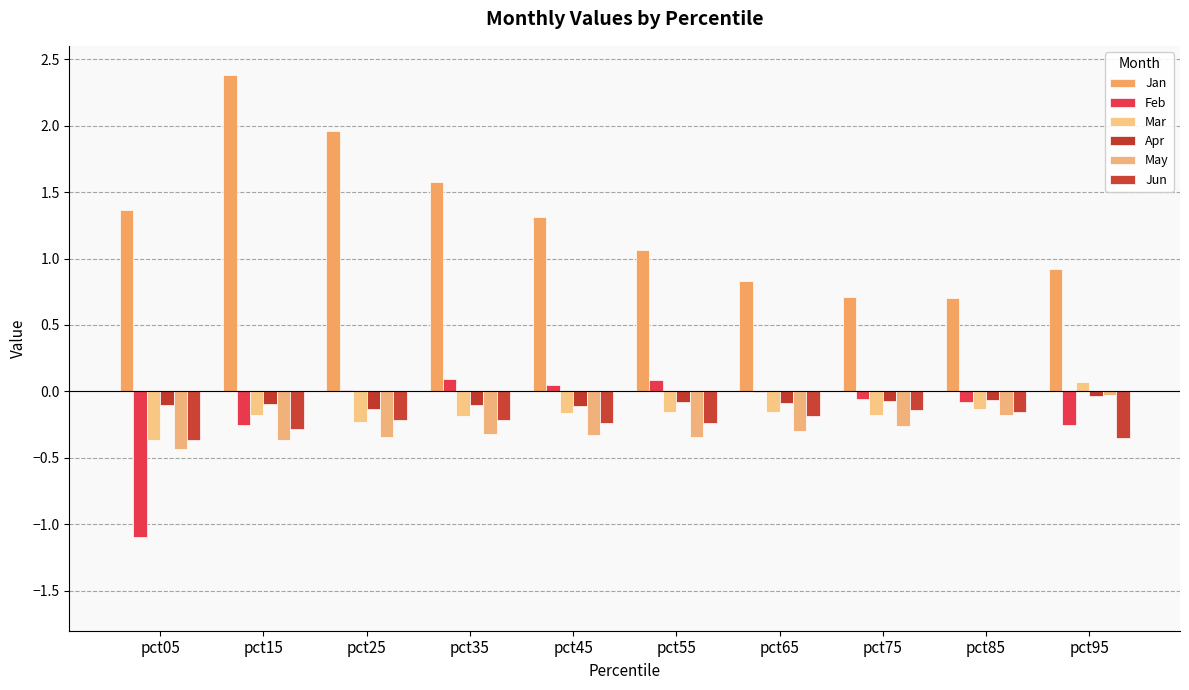

Reading left to right, list all the values displayed in this chart.

Jan: 1.4	2.4	2.0	1.6	1.3	1.1	0.8	0.7	0.7	0.9
Feb: -1.1	-0.3	0.0	0.1	0.0	0.1	-0.0	-0.1	-0.1	-0.2
Mar: -0.4	-0.2	-0.2	-0.2	-0.2	-0.2	-0.2	-0.2	-0.1	0.1
Apr: -0.1	-0.1	-0.1	-0.1	-0.1	-0.1	-0.1	-0.1	-0.1	-0.0
May: -0.4	-0.4	-0.3	-0.3	-0.3	-0.3	-0.3	-0.3	-0.2	-0.0
Jun: -0.4	-0.3	-0.2	-0.2	-0.2	-0.2	-0.2	-0.1	-0.2	-0.3